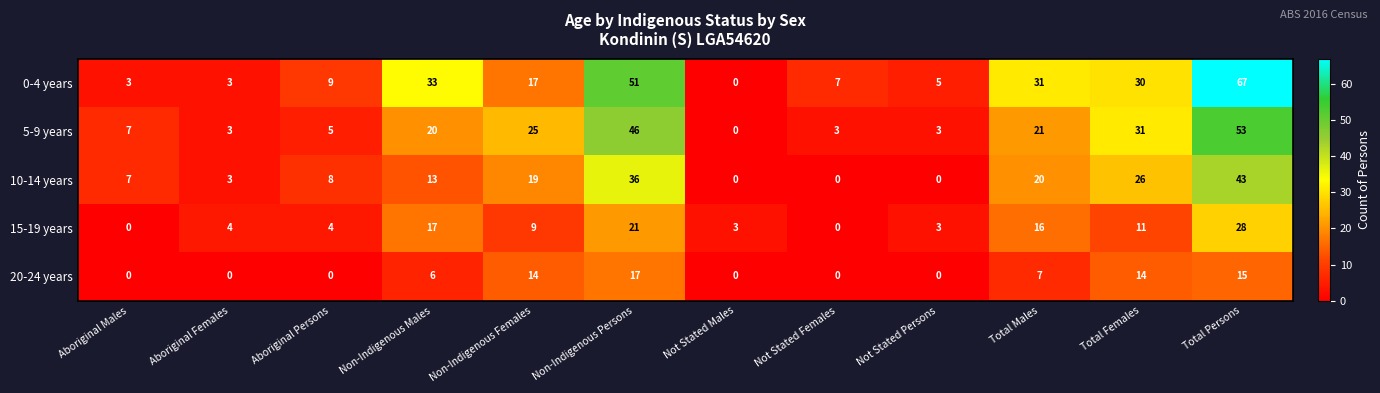

The 0-4 years series shows 15 at Non-Indigenous Males. True or false?

False